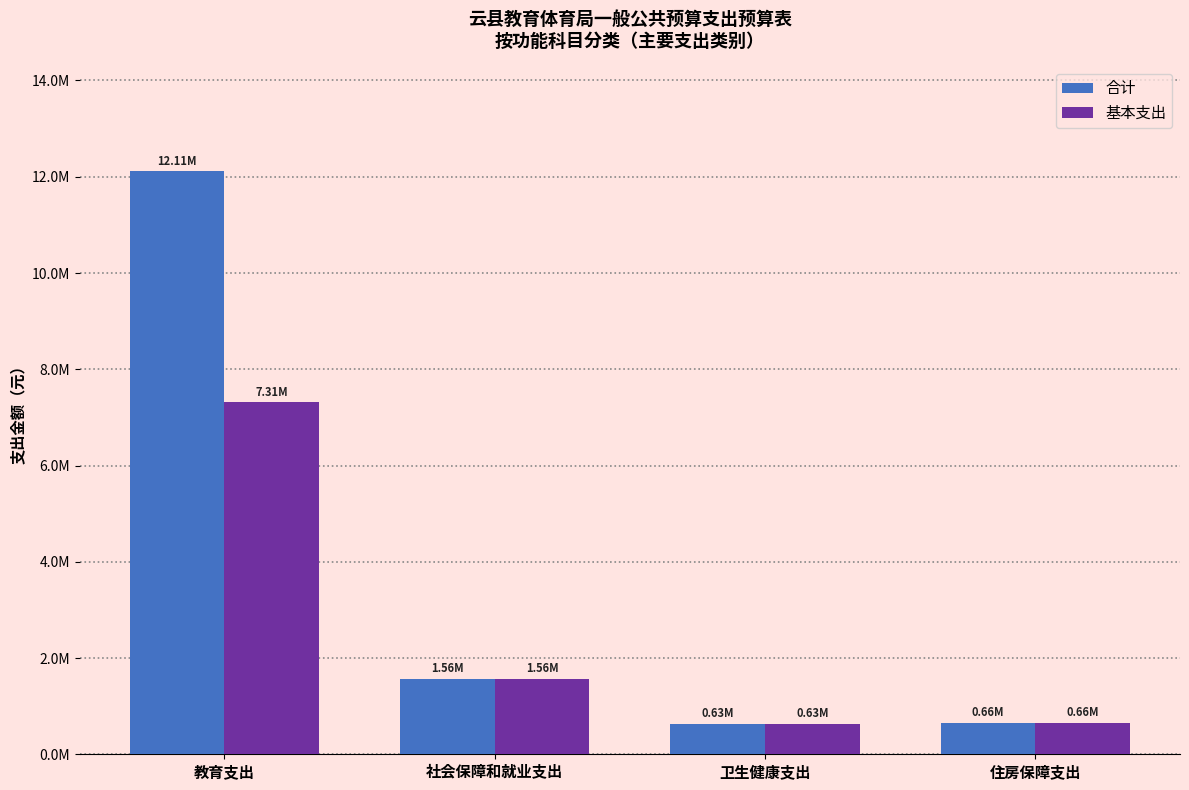

Are the bars grouped side by side (vs. stacked)?

Yes